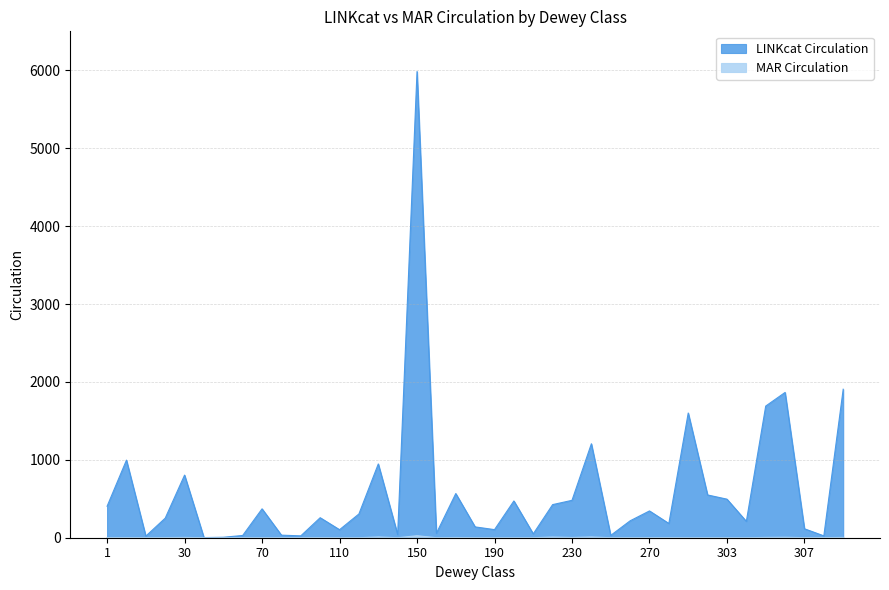

What is the value of the LINKcat Circulation point at the 15th from the left?

947